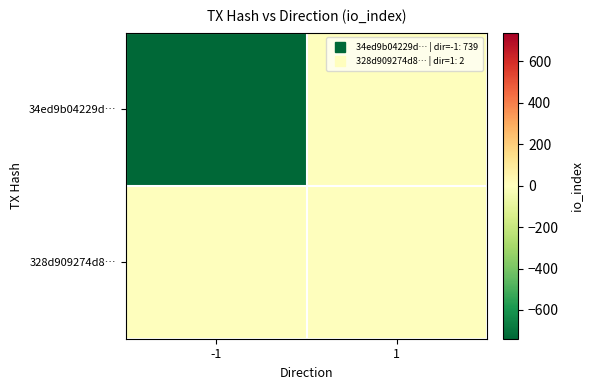

Reading right to left, list all the values displayed in this chart.

34ed9b04229d…: 1=0	-1=-739
328d909274d8…: 1=2	-1=0